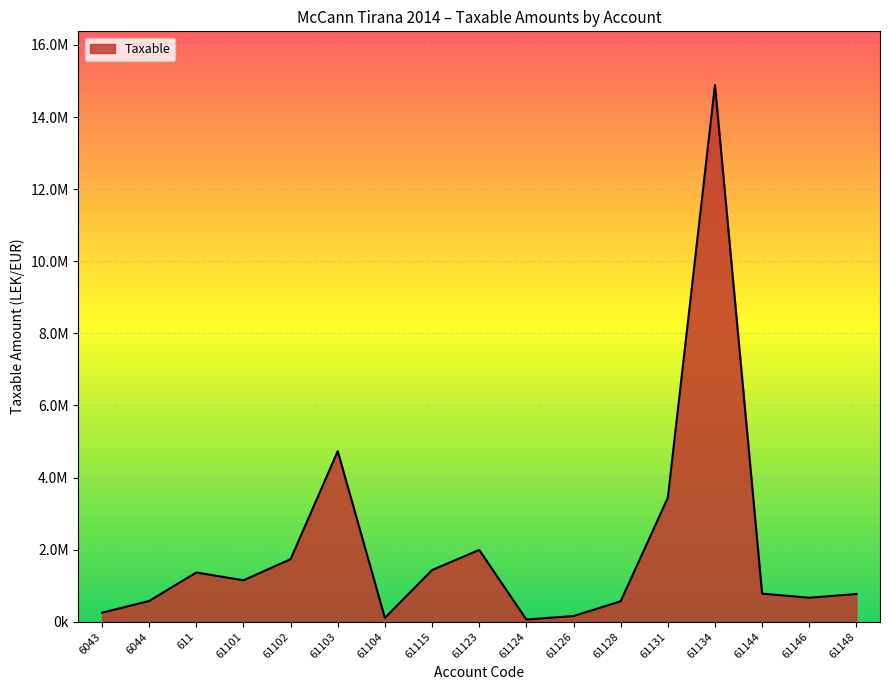

Rank the categories by value from highest to lowest.

61134, 61103, 61131, 61123, 61102, 61115, 611, 61101, 61144, 61148, 61146, 6044, 61128, 6043, 61126, 61104, 61124